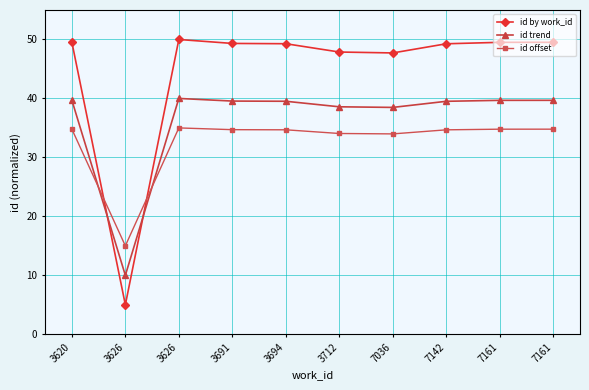

What are all the series names shown in the legend?

id by work_id, id trend, id offset